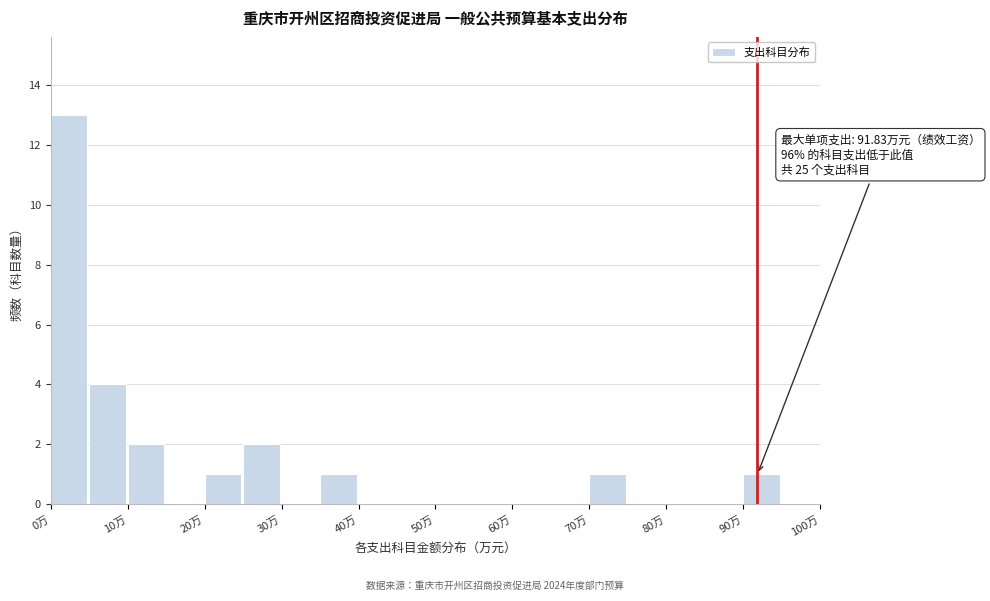

Over which range of the x-axis is the bar tallest?

0 to 5